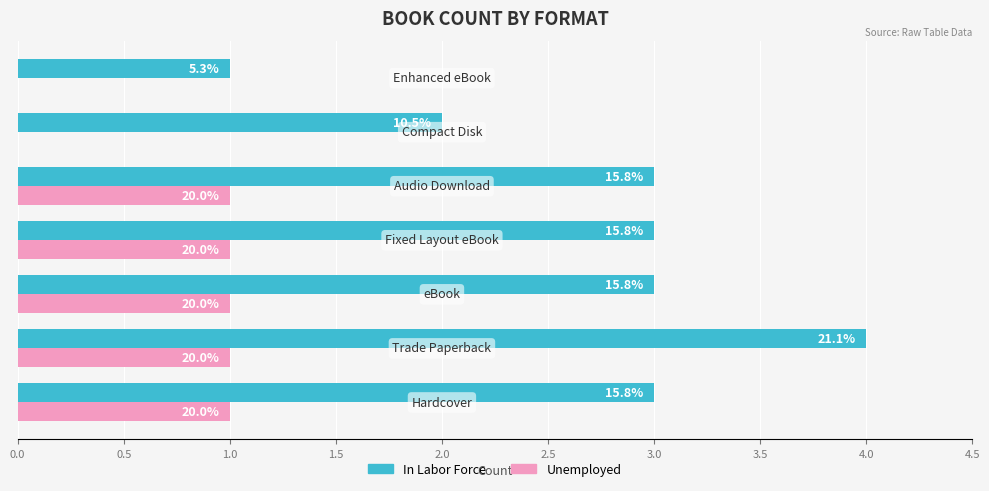

What are all the series names shown in the legend?

In Labor Force, Unemployed